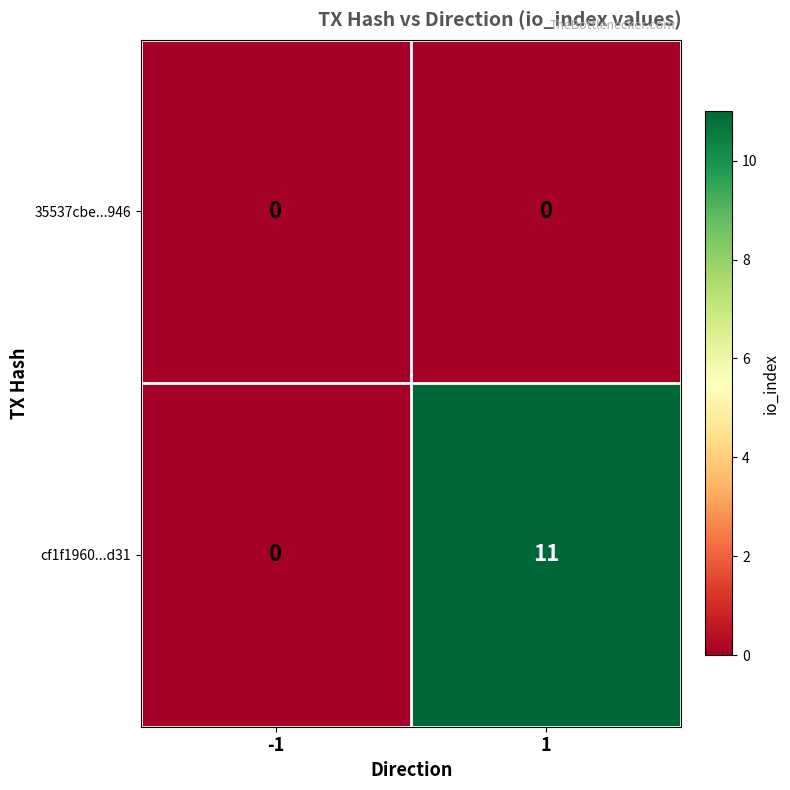

What is the greatest value displayed?

11